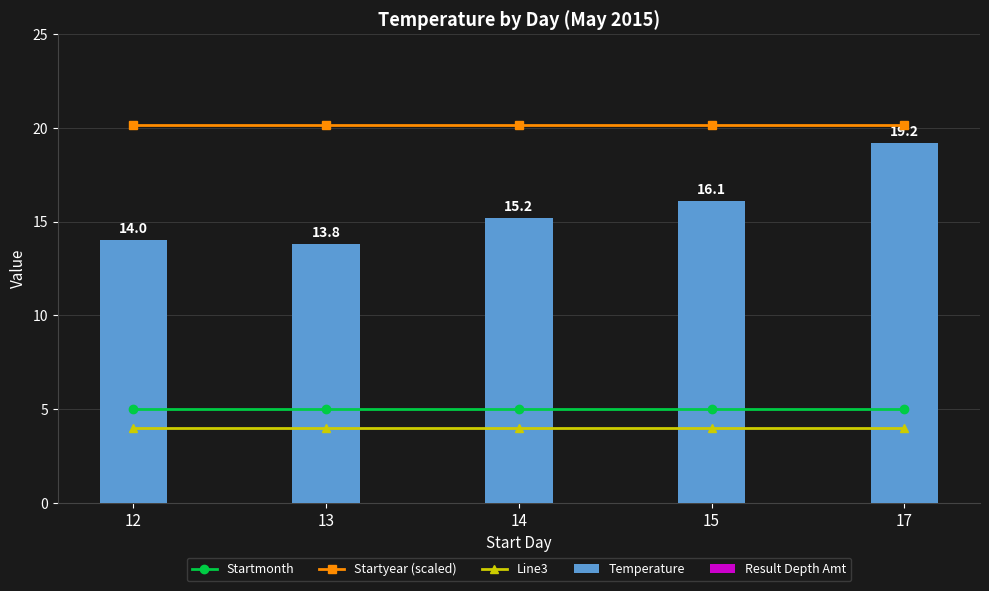

What is the value of the Startmonth bar at the 1st from the left?

5.0